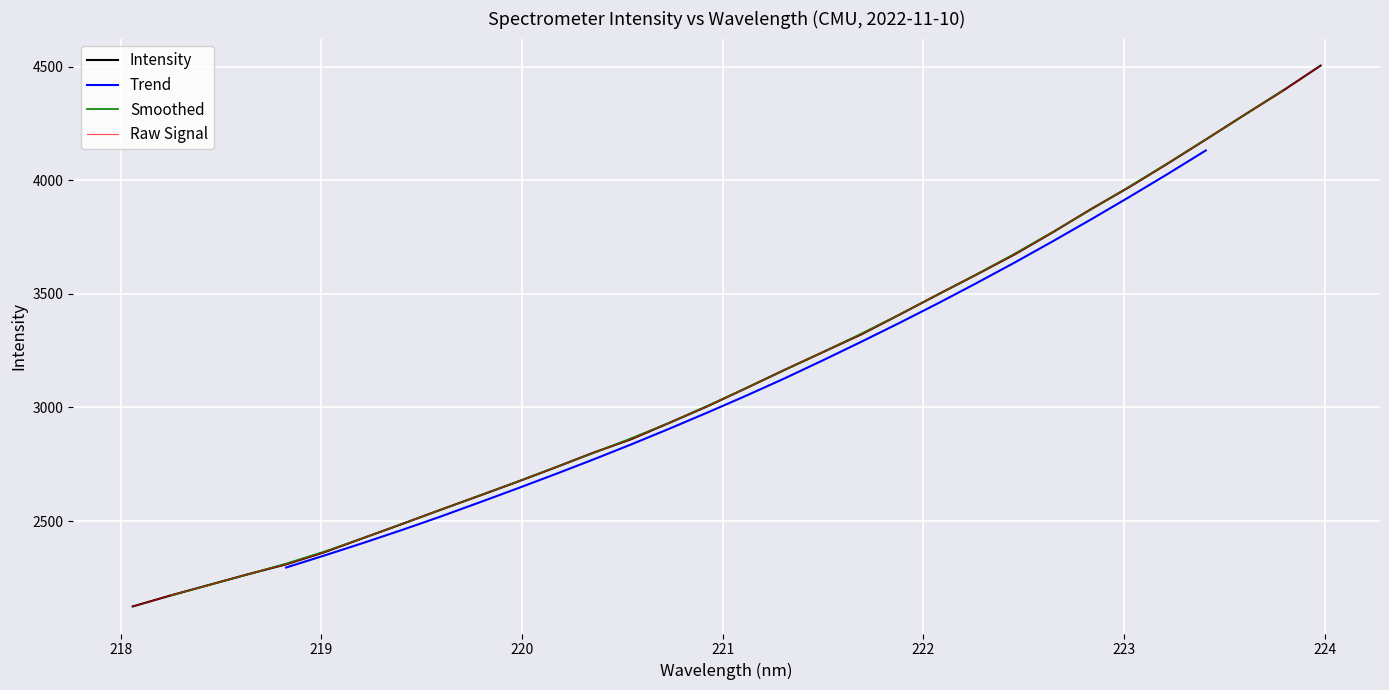

What is the difference between the maximum and minimum values?

2381.0